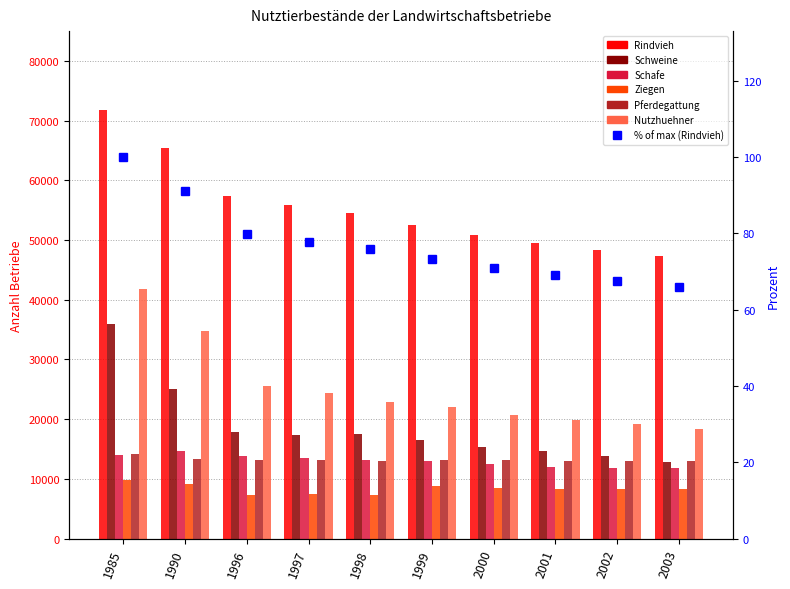

At which category is the sum across all series the highest?

1985